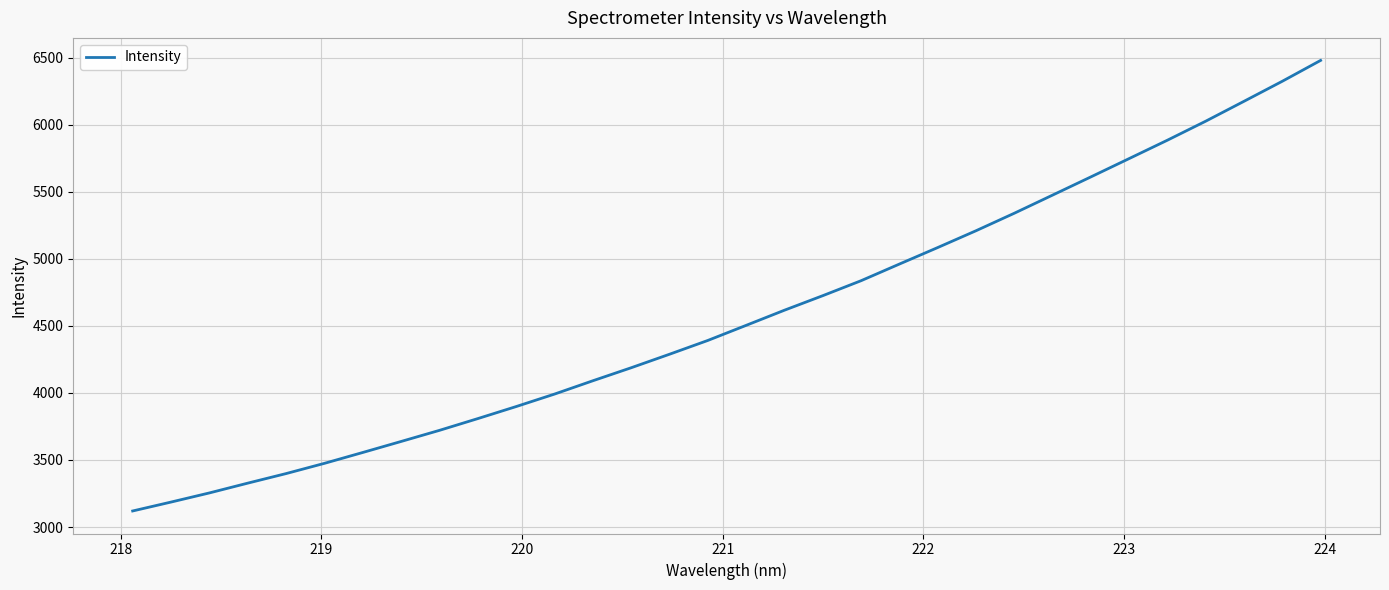

What is the smallest value displayed?

3119.6